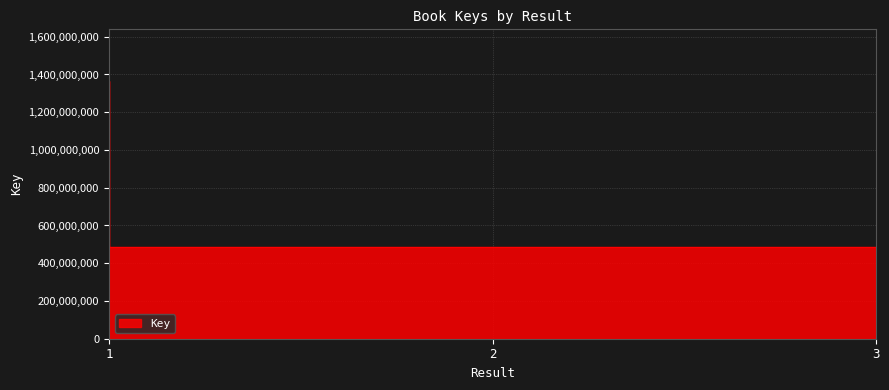

Which label corresponds to the smallest value in the chart?

3